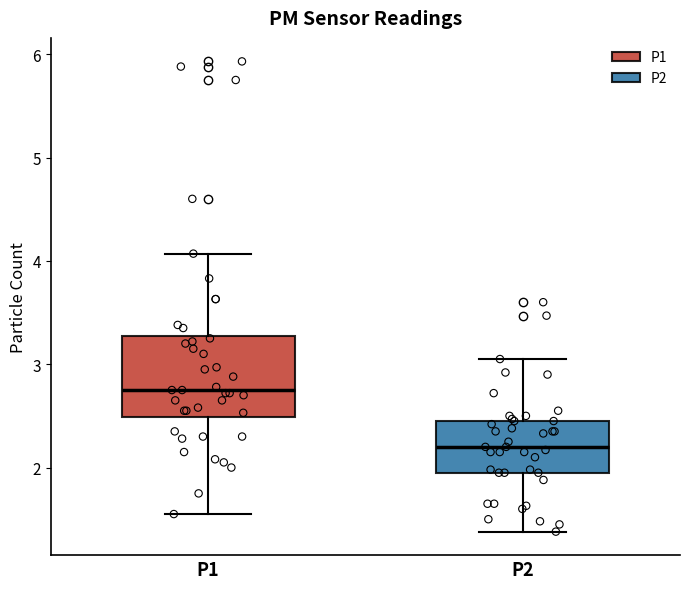

Reading left to right, transcribe this box plot: for each box, give where its median line is, the range the box spans, and where its two whiskers end, as read against the y-axis. The values are not printed on the chart, so give them approximately, as read against the axis.

P1: median 2.8, box 2.5 to 3.3, whiskers 1.6 to 4.1
P2: median 2.2, box 2.0 to 2.5, whiskers 1.4 to 3.1